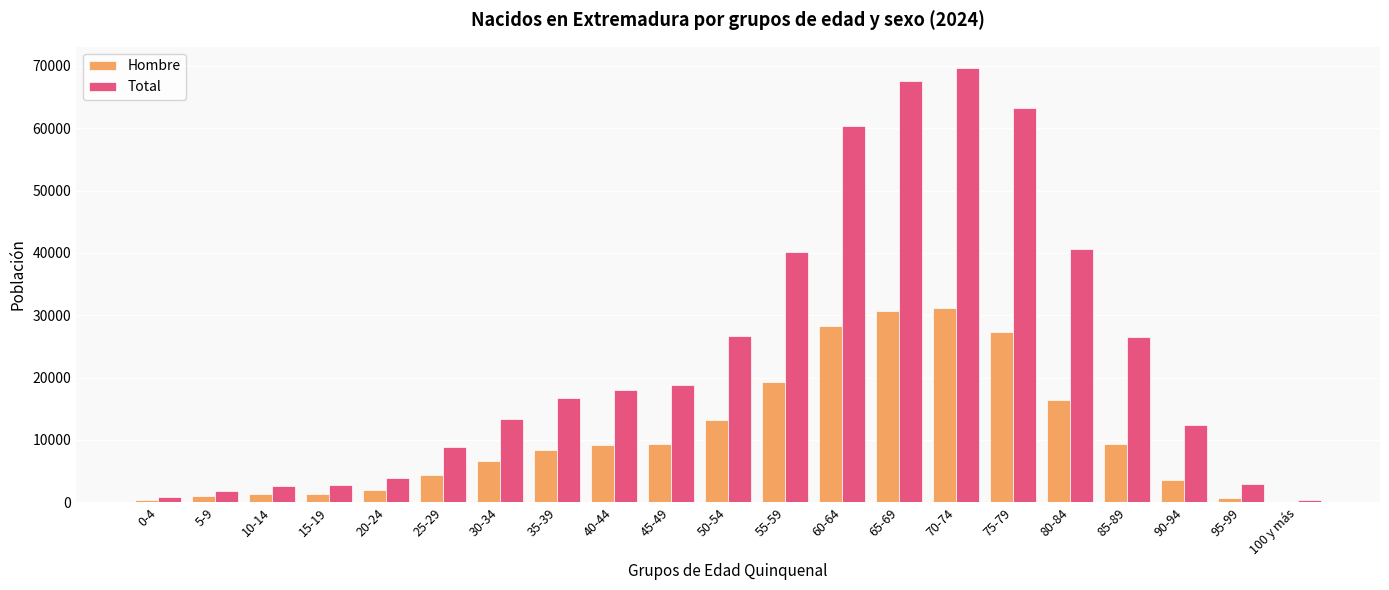

What is the sum of all Total values?

497780